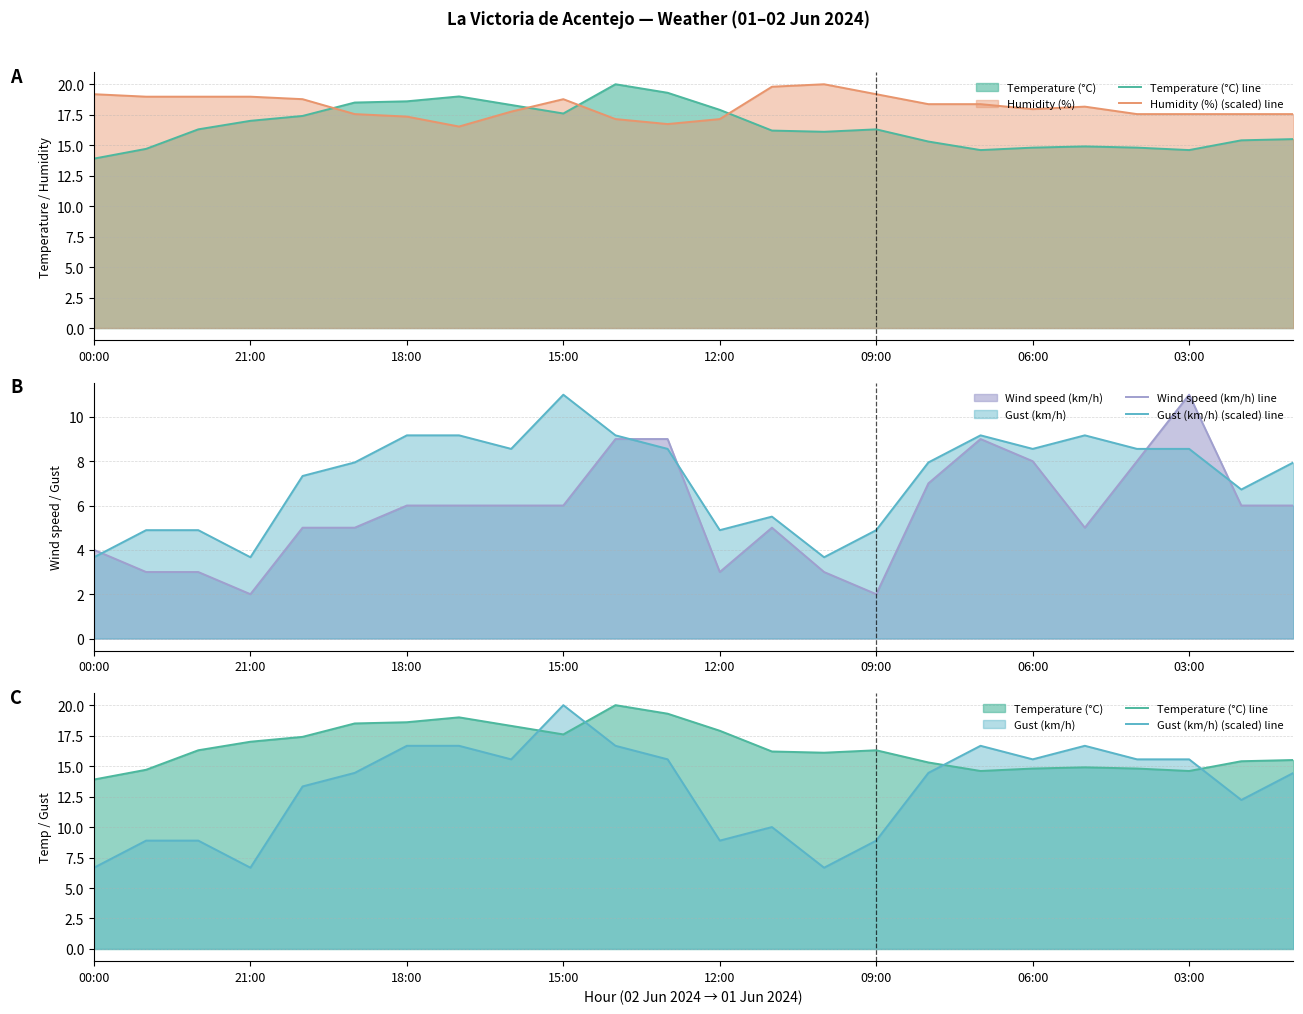

At how many categories does at least one series exceed 11?

24